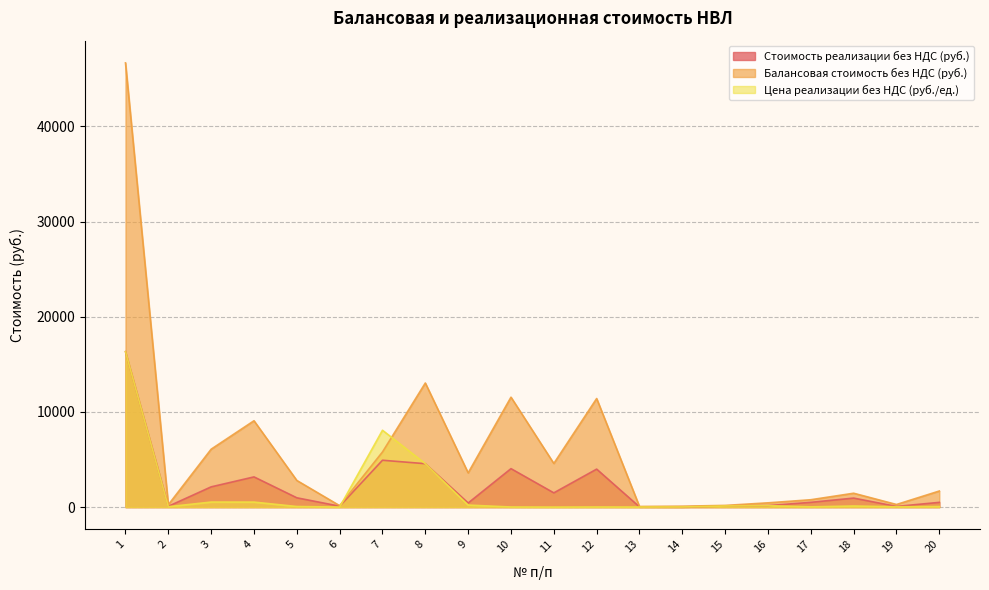

What is the average value of the Балансовая стоимость без НДС (руб.) series?

6001.1